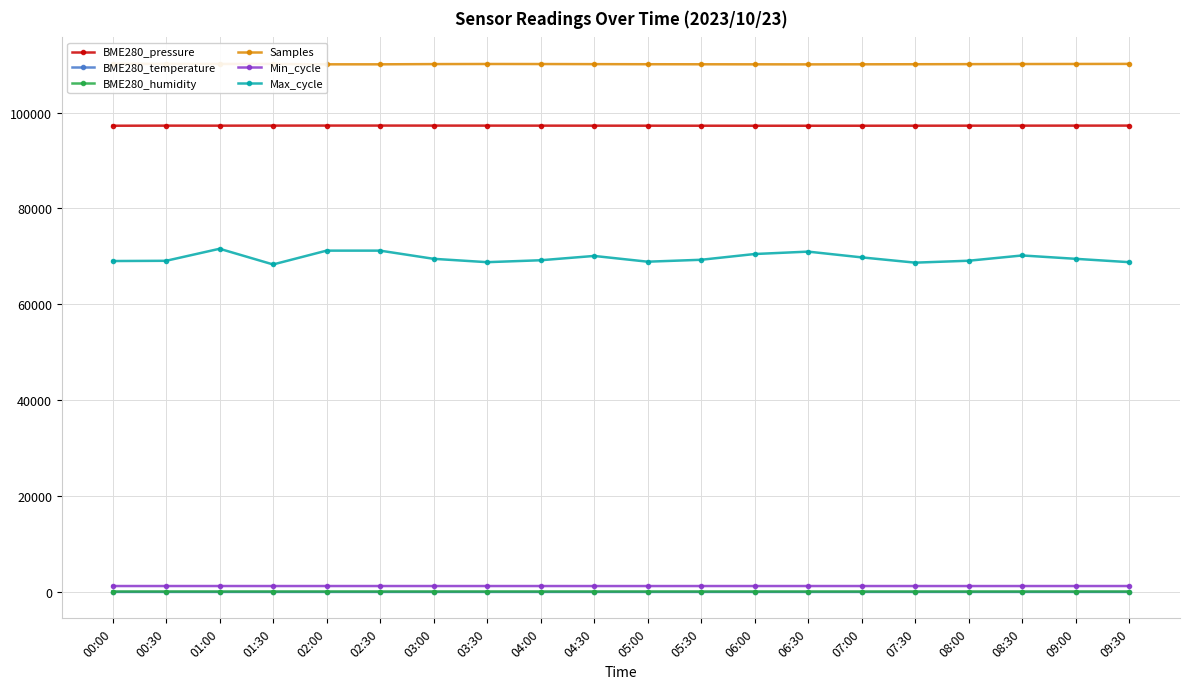

In BME280_humidity, how many points are lower than both neighbors (excluding endpoints)?

1